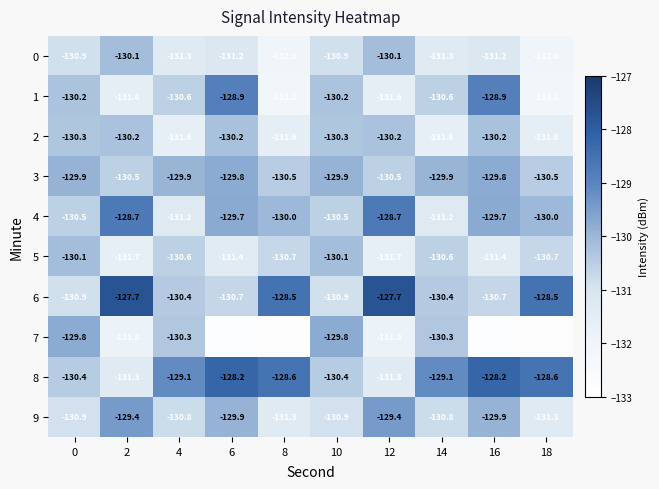

Rank the series at 18 from lowest to highest value.

7, 1, 0, 2, 9, 5, 3, 4, 8, 6